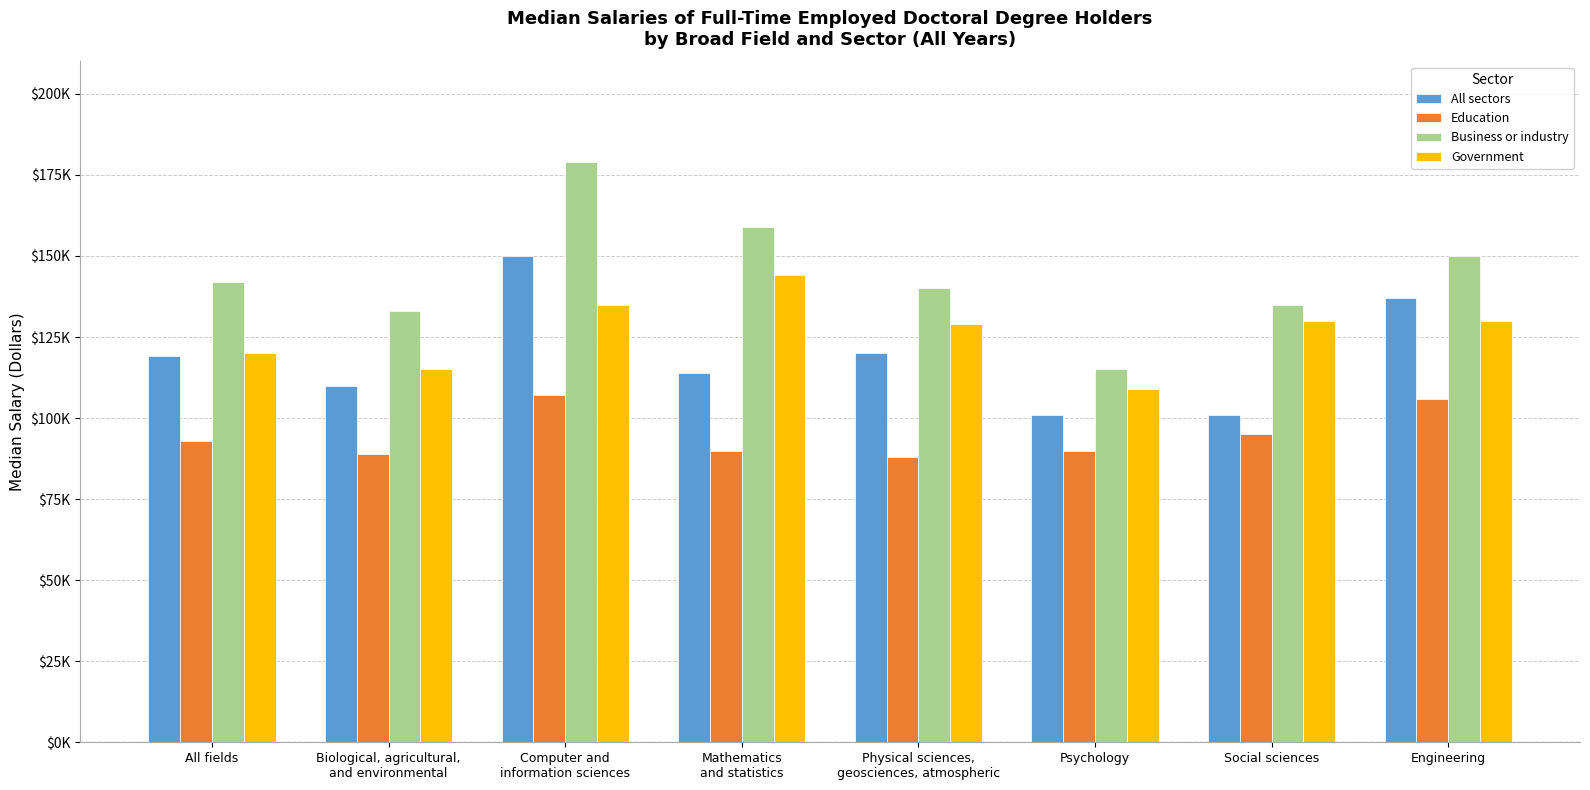

What is the label of the 4th bar from the right?

Physical sciences,
geosciences, atmospheric